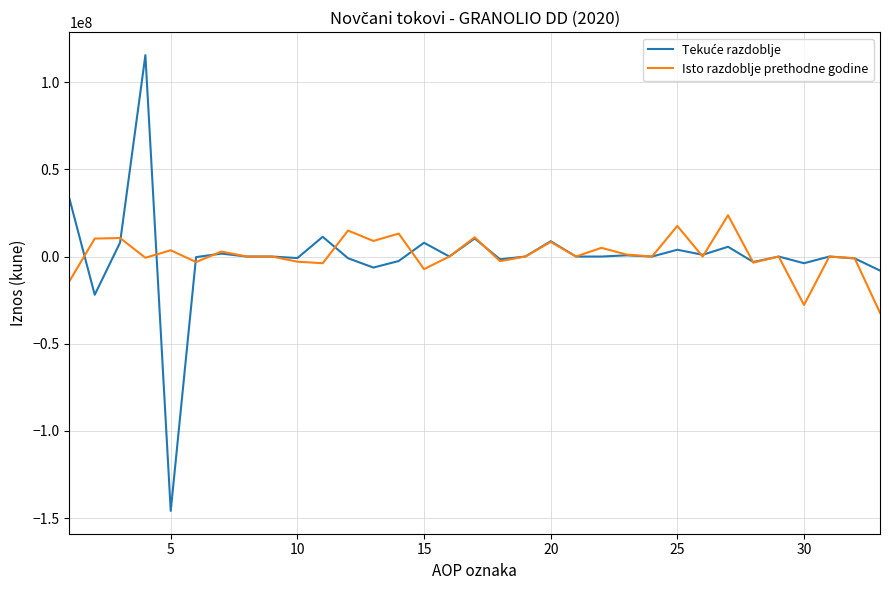

What is the lowest value of the Isto razdoblje prethodne godine series?

-32261168